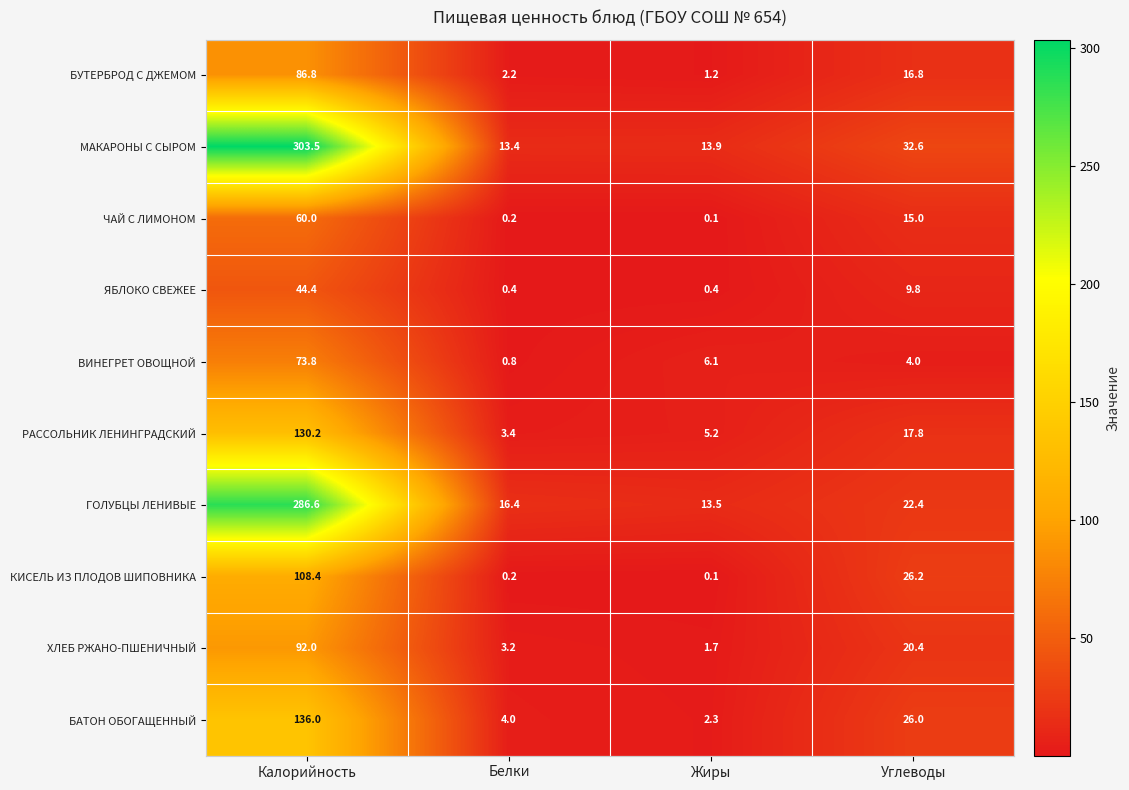

Where is ХЛЕБ РЖАНО-ПШЕНИЧНЫЙ nearest to the value 46?

Углеводы